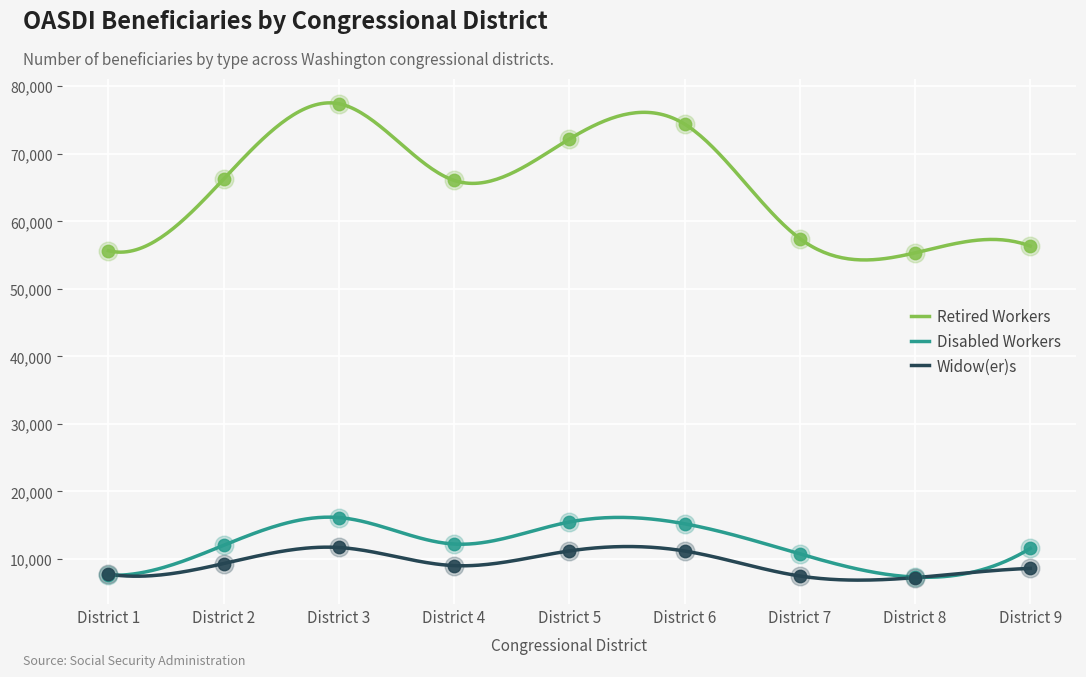

What are all the series names shown in the legend?

Retired Workers, Disabled Workers, Widow(er)s